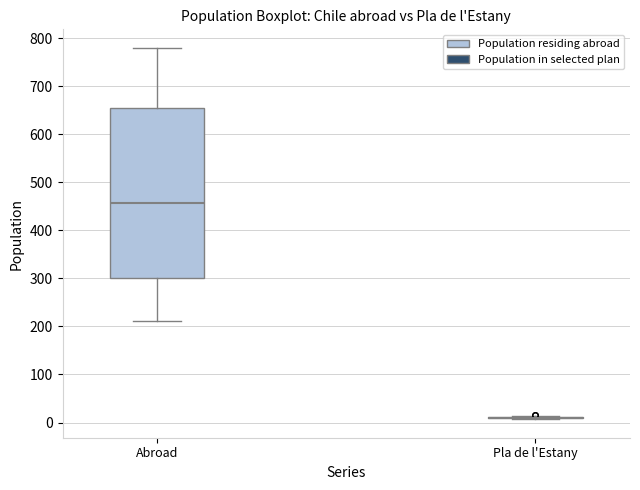

Where does the upper whisker of the box for Abroad end on the y-axis? The values are not printed on the chart, so give them approximately, as read against the axis.

780